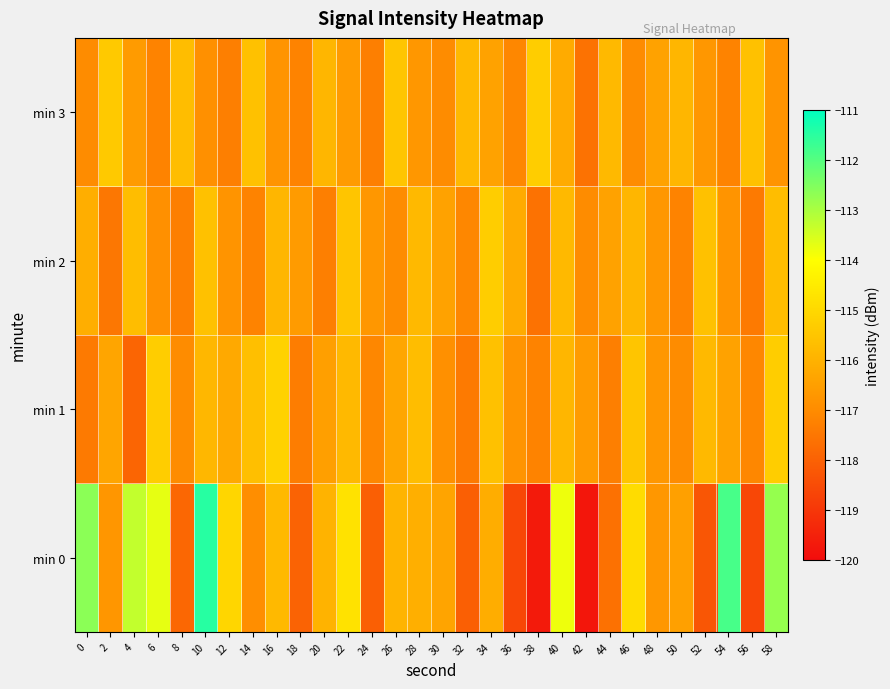

Reading left to right, what are all the values shown in this chart?

min 0: 0=-112.6	2=-116.7	4=-113.3	6=-113.7	8=-117.9	10=-111.5	12=-115.0	14=-116.9	16=-115.8	18=-118.0	20=-116.0	22=-114.7	24=-118.0	26=-115.9	28=-116.1	30=-116.3	32=-118.0	34=-116.1	36=-118.6	38=-119.7	40=-113.8	42=-119.8	44=-117.6	46=-114.9	48=-116.7	50=-116.5	52=-118.3	54=-111.9	56=-118.6	58=-112.8
min 1: 0=-117.4	2=-116.3	4=-117.9	6=-115.3	8=-117.0	10=-115.9	12=-116.2	14=-115.6	16=-115.2	18=-117.3	20=-116.5	22=-115.8	24=-117.1	26=-116.3	28=-115.7	30=-116.9	32=-117.4	34=-115.6	36=-116.8	38=-117.2	40=-115.9	42=-116.6	44=-117.3	46=-115.5	48=-116.7	50=-117.0	52=-115.8	54=-116.4	56=-117.1	58=-115.3
min 2: 0=-116.1	2=-117.5	4=-115.7	6=-116.9	8=-117.3	10=-115.6	12=-116.8	14=-117.2	16=-115.9	18=-116.6	20=-117.3	22=-115.5	24=-116.7	26=-117.0	28=-115.8	30=-116.4	32=-117.1	34=-115.3	36=-116.2	38=-117.6	40=-115.8	42=-117.0	44=-116.4	46=-115.9	48=-116.7	50=-117.2	52=-115.6	54=-116.8	56=-117.4	58=-115.7
min 3: 0=-117.0	2=-115.4	4=-116.6	6=-117.2	8=-115.7	10=-116.9	12=-117.3	14=-115.6	16=-116.8	18=-117.2	20=-115.9	22=-116.6	24=-117.3	26=-115.5	28=-116.7	30=-117.0	32=-115.8	34=-116.4	36=-117.1	38=-115.3	40=-116.2	42=-117.6	44=-115.8	46=-117.0	48=-116.4	50=-115.9	52=-116.7	54=-117.2	56=-115.6	58=-116.8